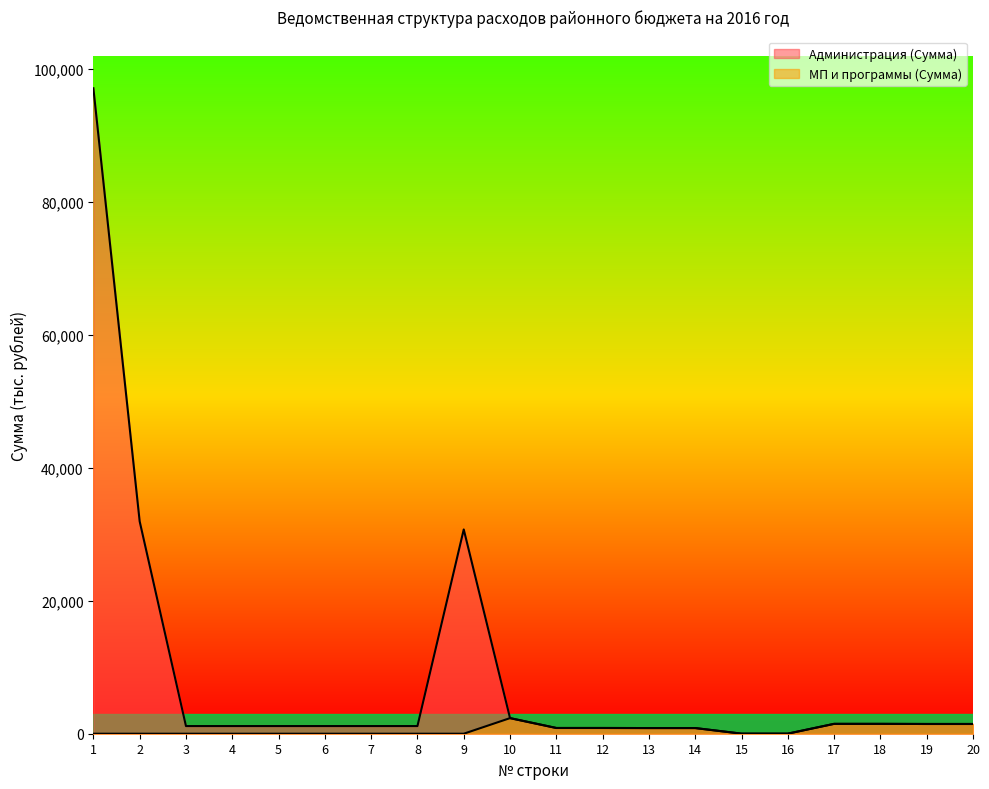

Where is Администрация (Сумма) nearest to the value 48553?

2